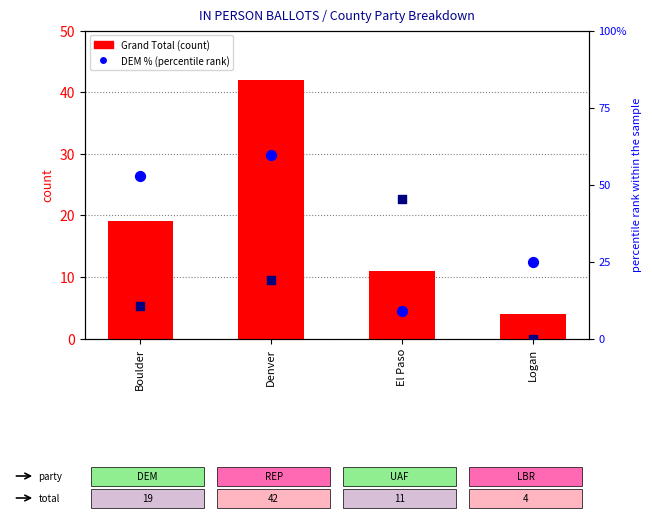

At how many categories does at least one series exceed 36?

3